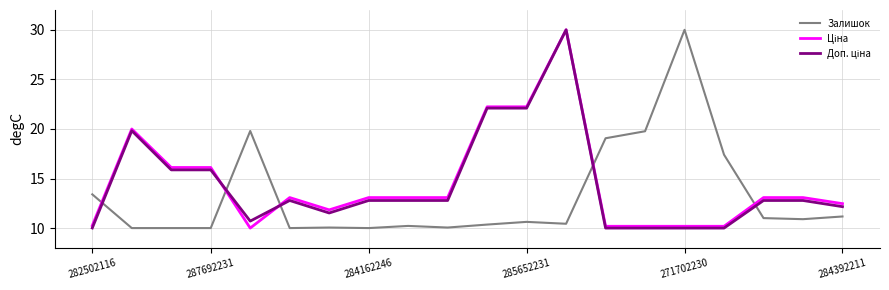

What is the smallest value displayed?

10.0